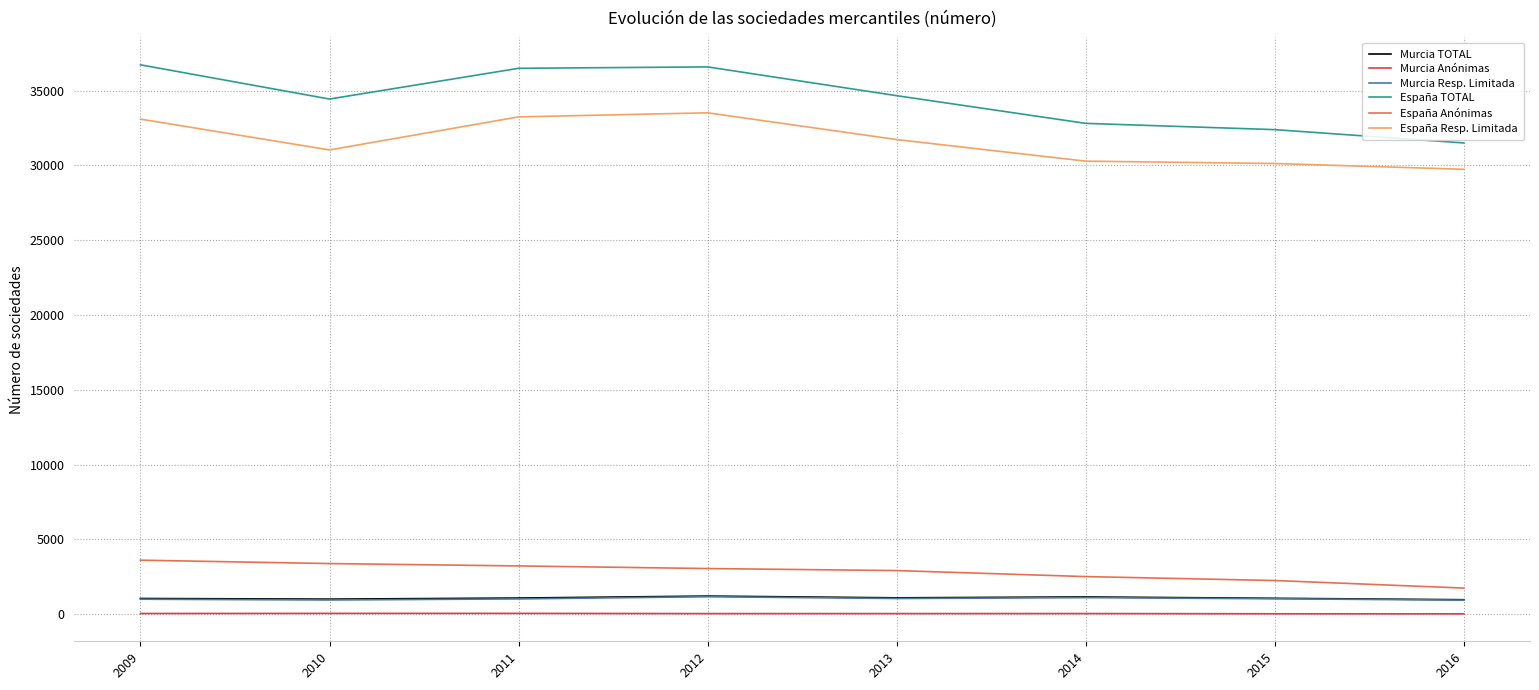

What is the sum of all España Resp. Limitada values?

252817